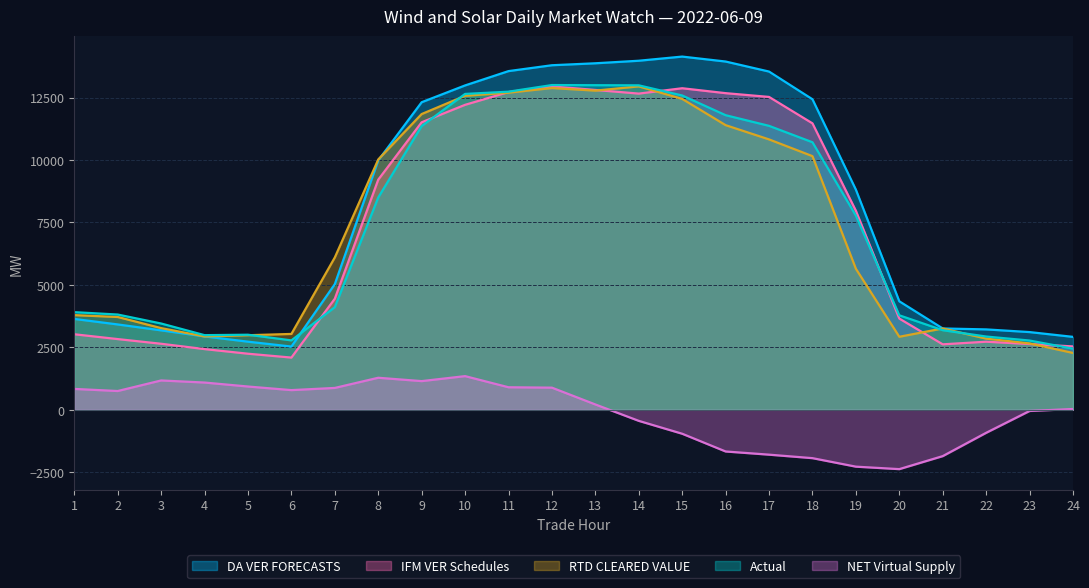

True or false: DA VER FORECASTS and Actual cross at least once.

True